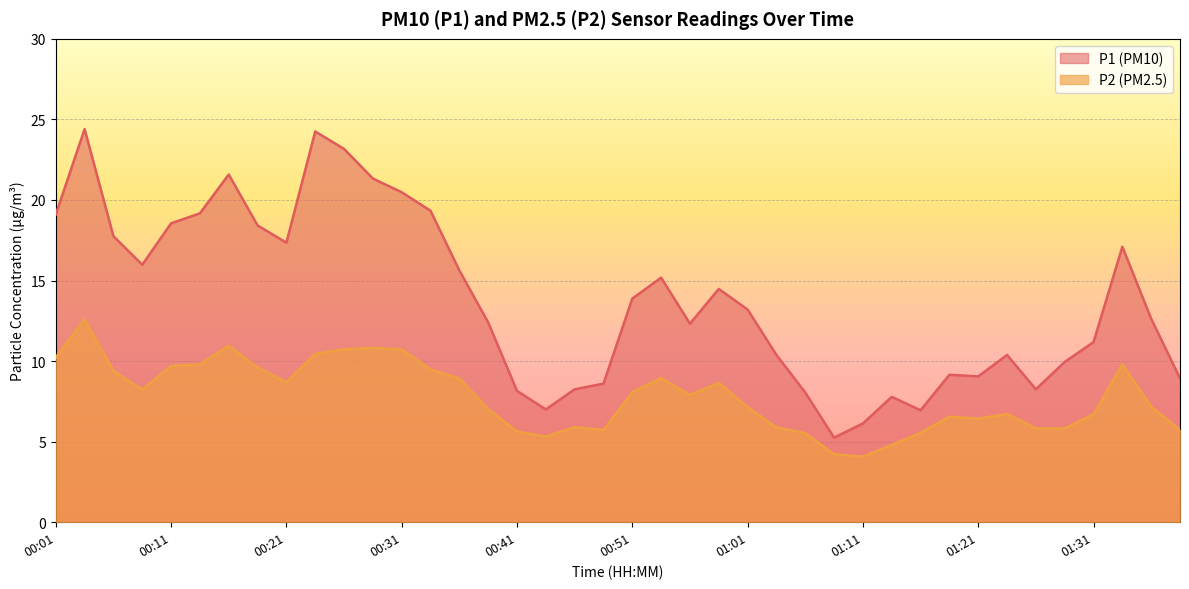

What is the sum of all P1 values?

551.1